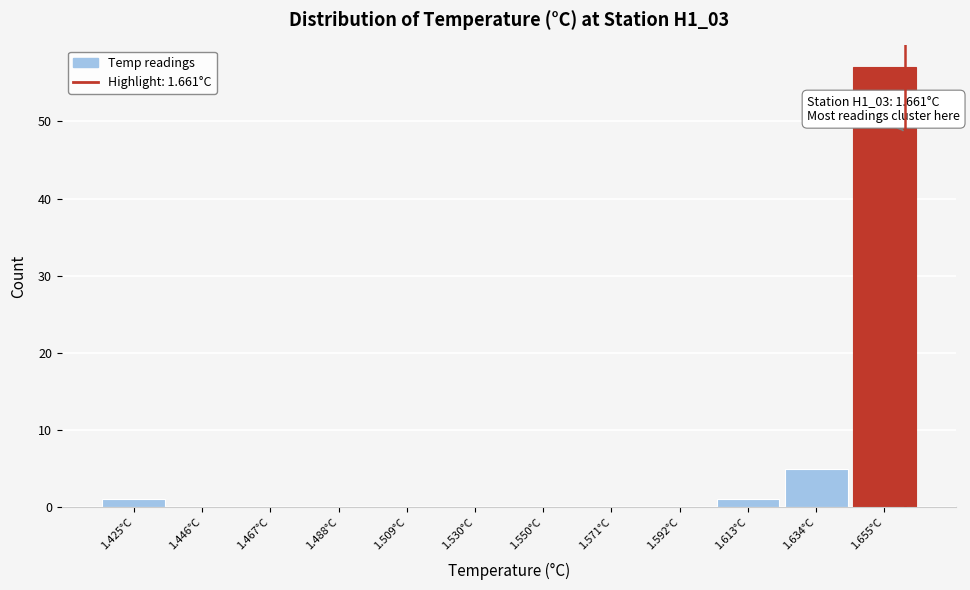

Which range on the x-axis has the tallest bar?

1.645 to 1.665